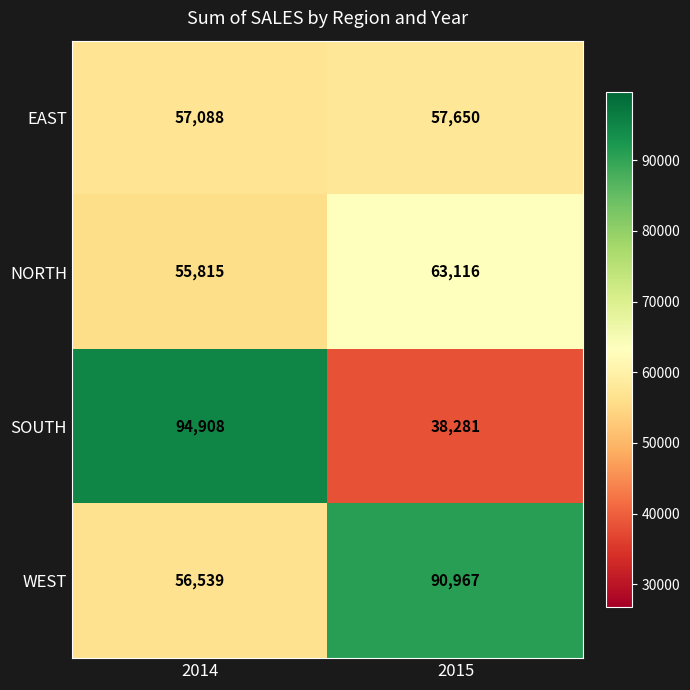

Count the number of categories in the chart.

2